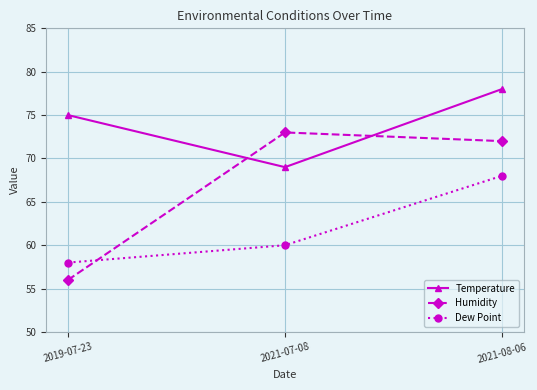

What is the total value across all series at 2019-07-23?

189